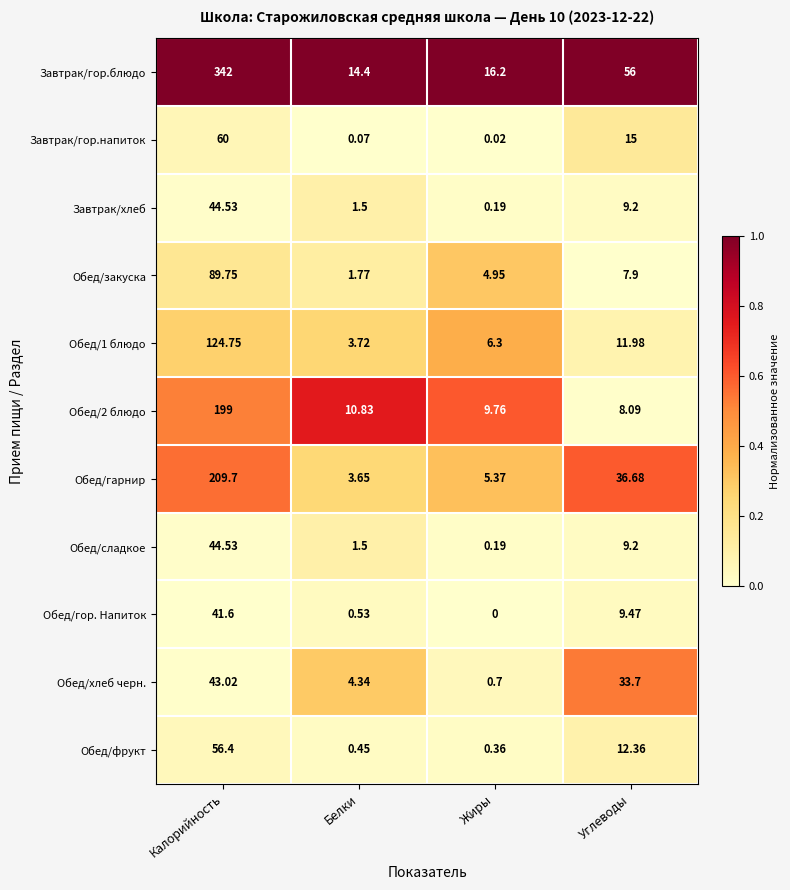

At which label does Обед/фрукт reach its peak?

Калорийность